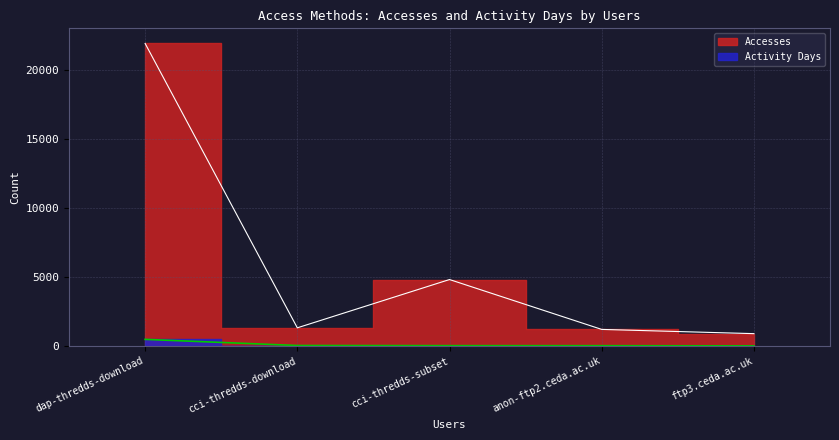

What value does the Activity Days series have at anon-ftp2.ceda.ac.uk, to the nearest 10?

20